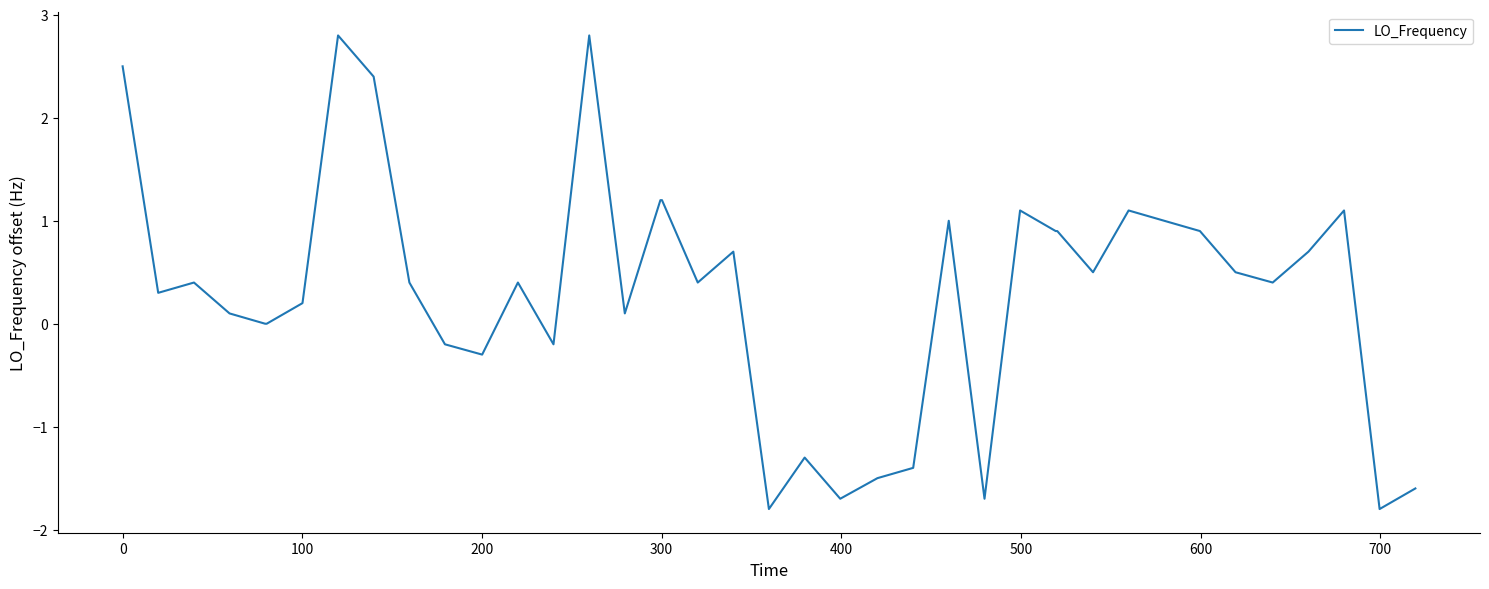

What is the smallest value displayed?

-1.8